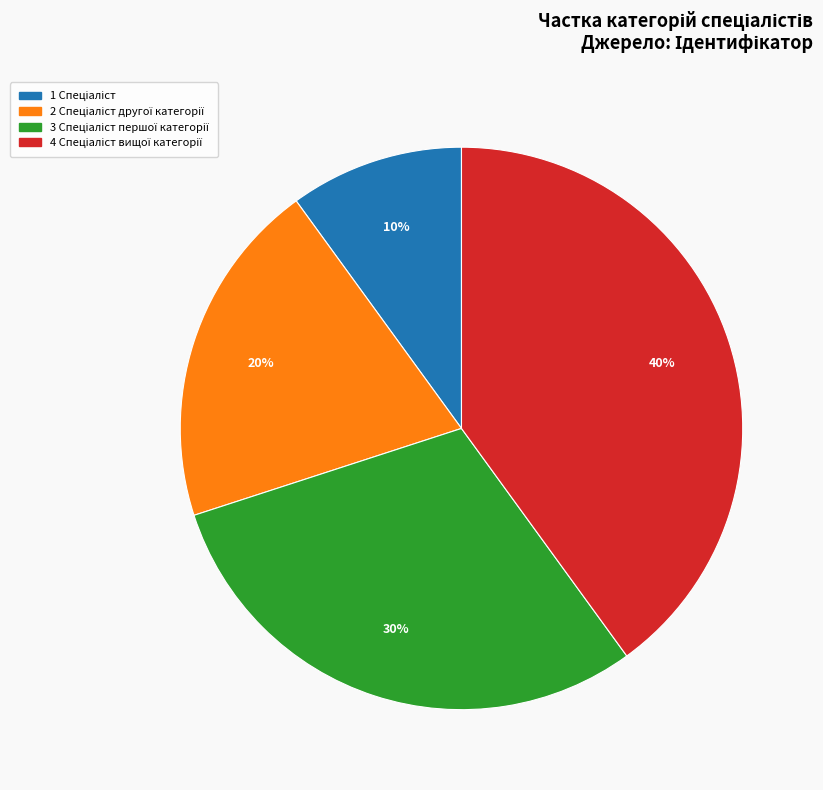

Count the number of slices in the pie.

4